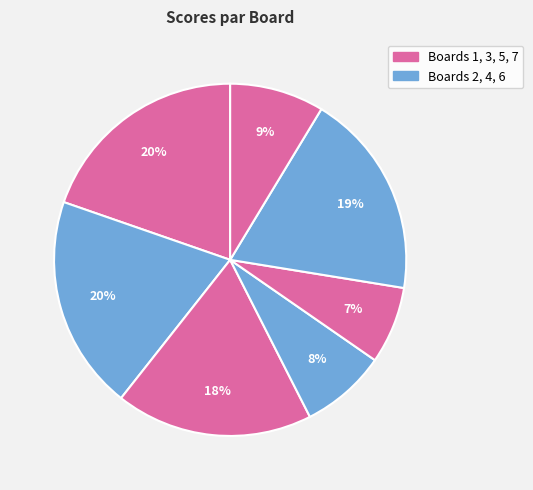

How many segments does this pie chart have?

7